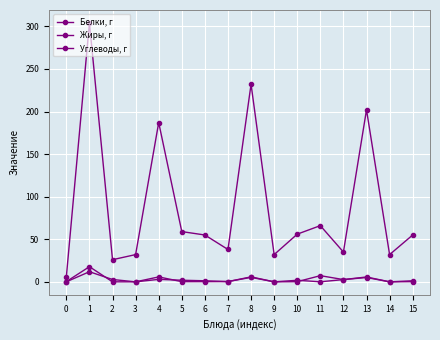

The Жиры, г series shows 0.0 at 9. True or false?

False